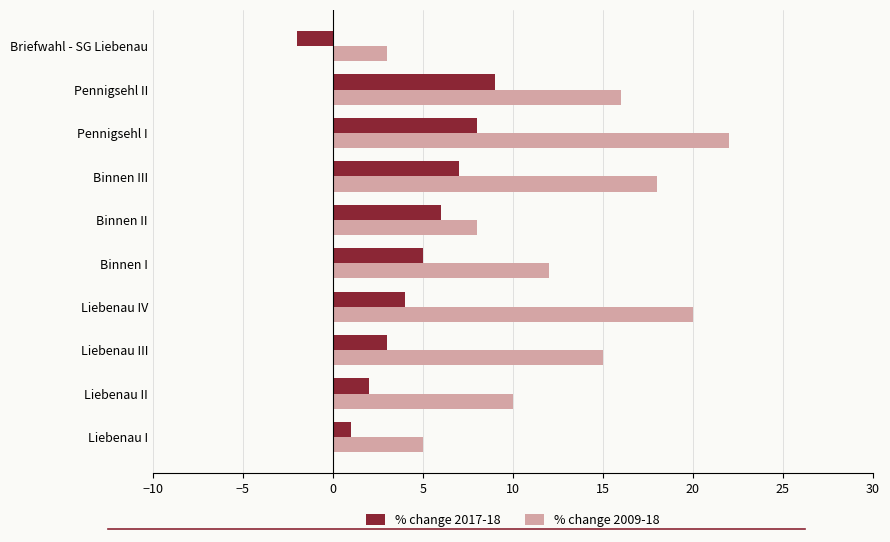

How many data points in % change 2009-18 are less than 15?

5